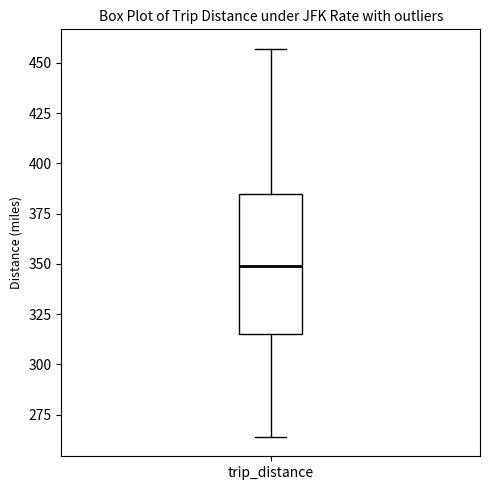

Where is the lower edge of the box for trip_distance on the y-axis? The values are not printed on the chart, so give them approximately, as read against the axis.

315